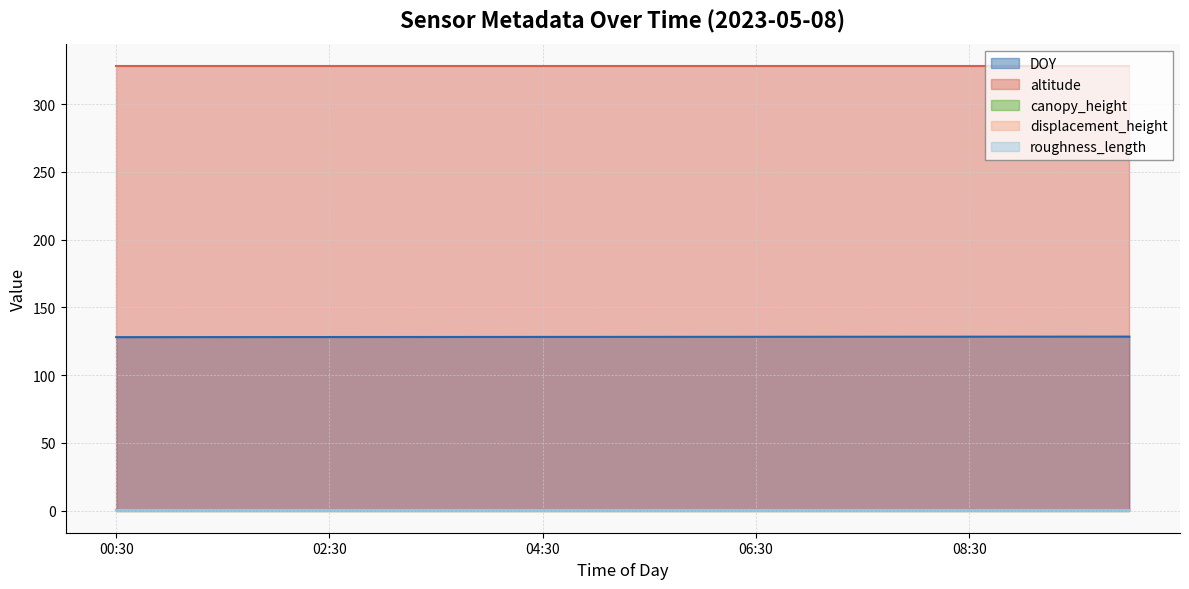

At which category is the sum across all series the highest?

10:00